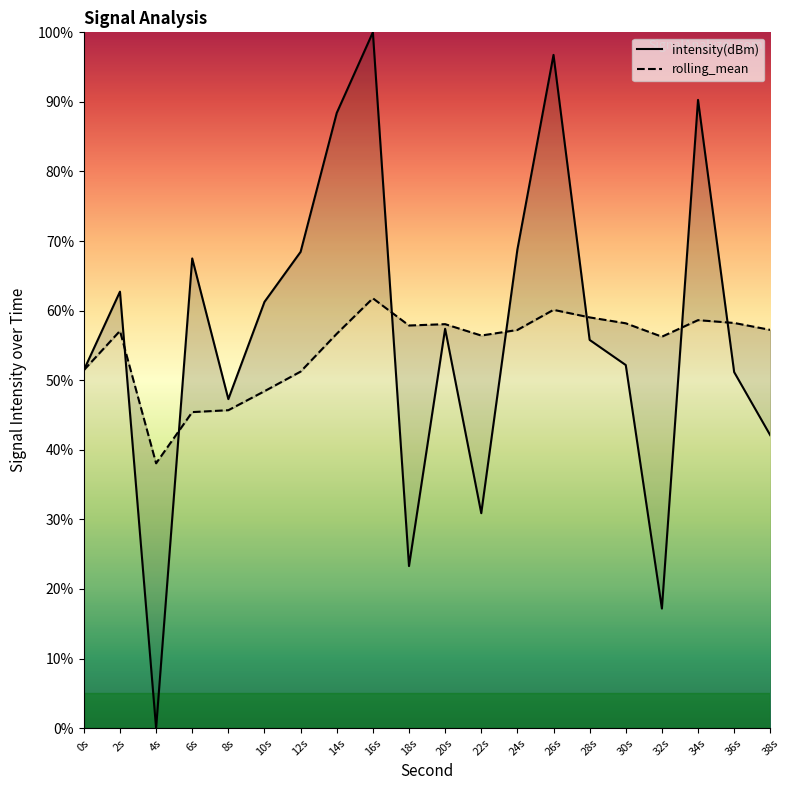

True or false: intensity(dBm) and rolling_mean intersect in this chart.

True